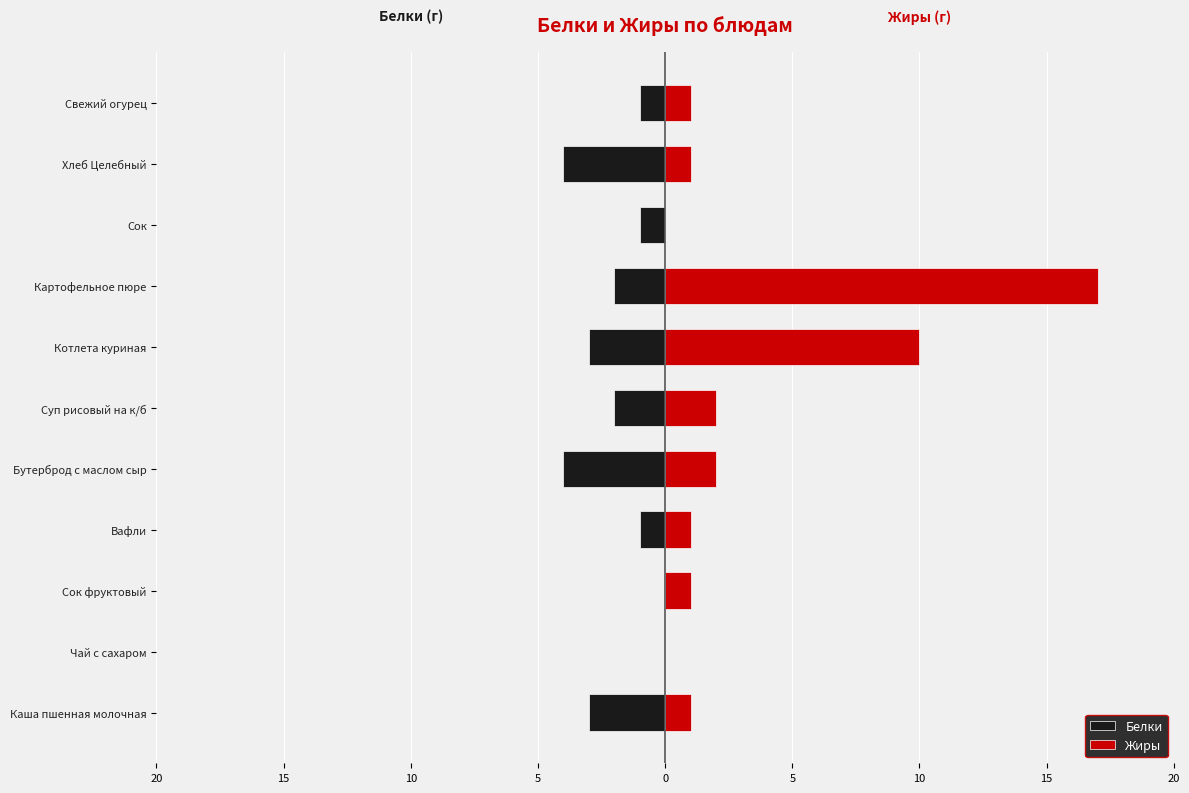

Between Суп рисовый на к/б and Вафли, which is larger?

Вафли